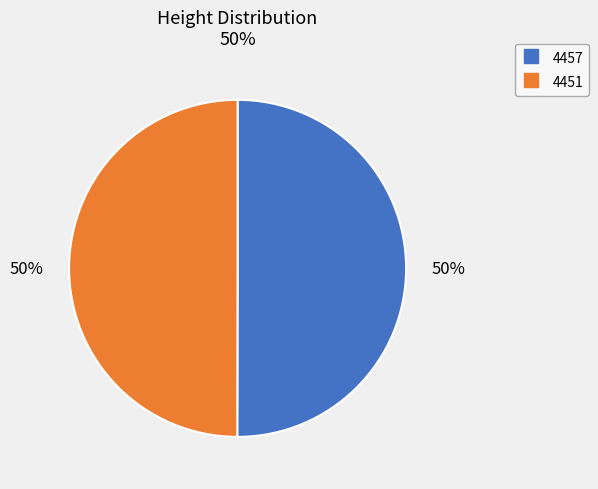

How many slices are in this pie chart?

2